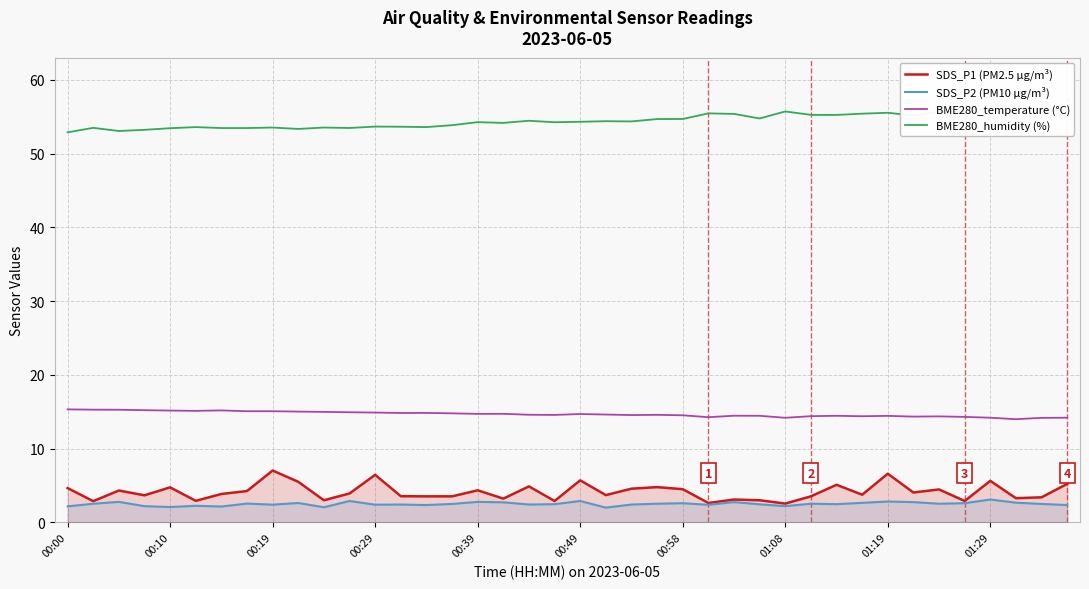

True or false: BME280_temperature (°C) and BME280_humidity (%) intersect in this chart.

False